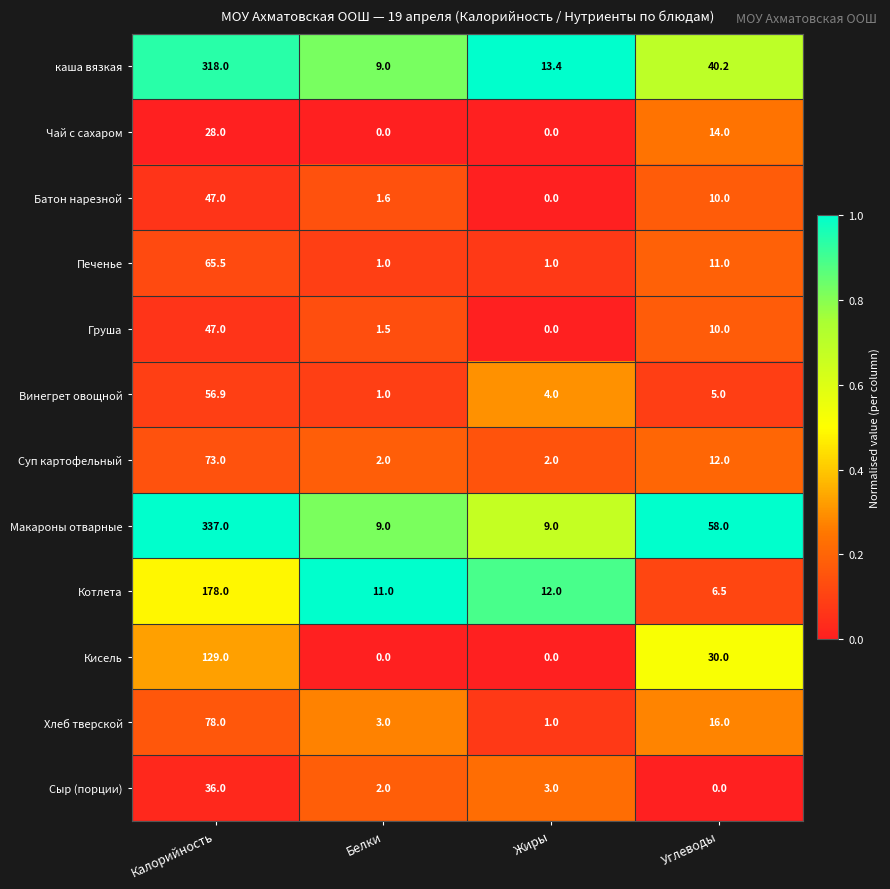

The value of Котлета at Белки is 4.3. True or false?

False